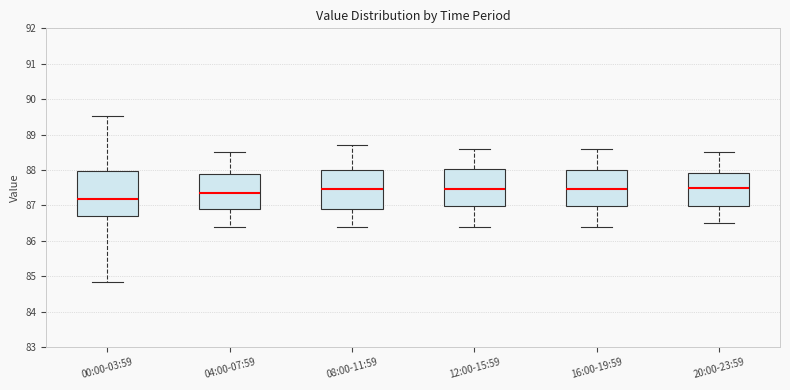

Comparing the boxes themselves (not the whiskers), which one is the tallest?

00:00-03:59